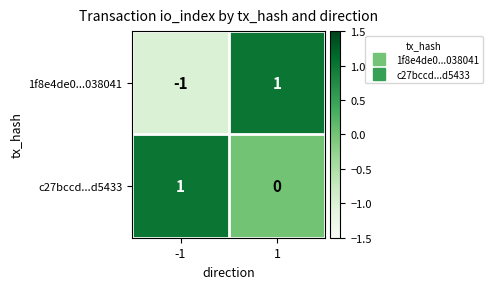

At 1, list the series in order from largest to smallest.

1f8e4de0...038041, c27bccd...d5433